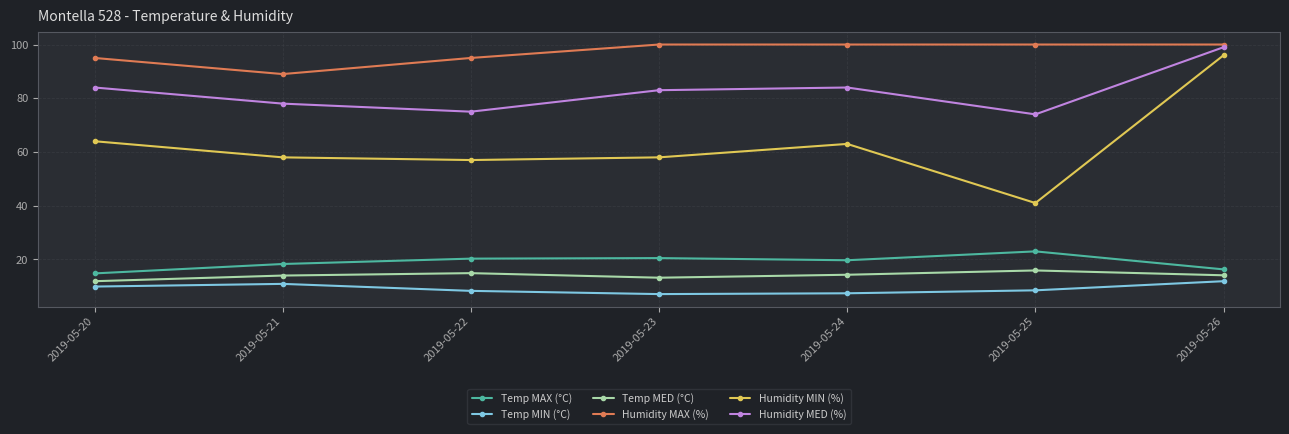

The value of Humidity MAX (%) at 2019-05-24 is 100.0. True or false?

True